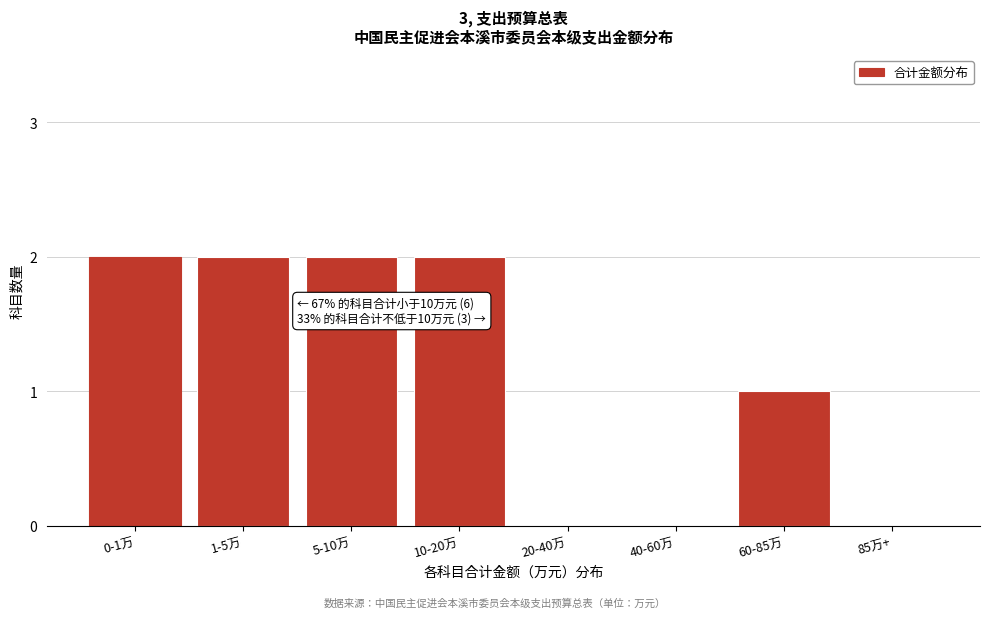

Reading left to right, transcribe all the data shown in this chart.

0-1万=2	1-5万=2	5-10万=2	10-20万=2	20-40万=0	40-60万=0	60-85万=1	85万+=0